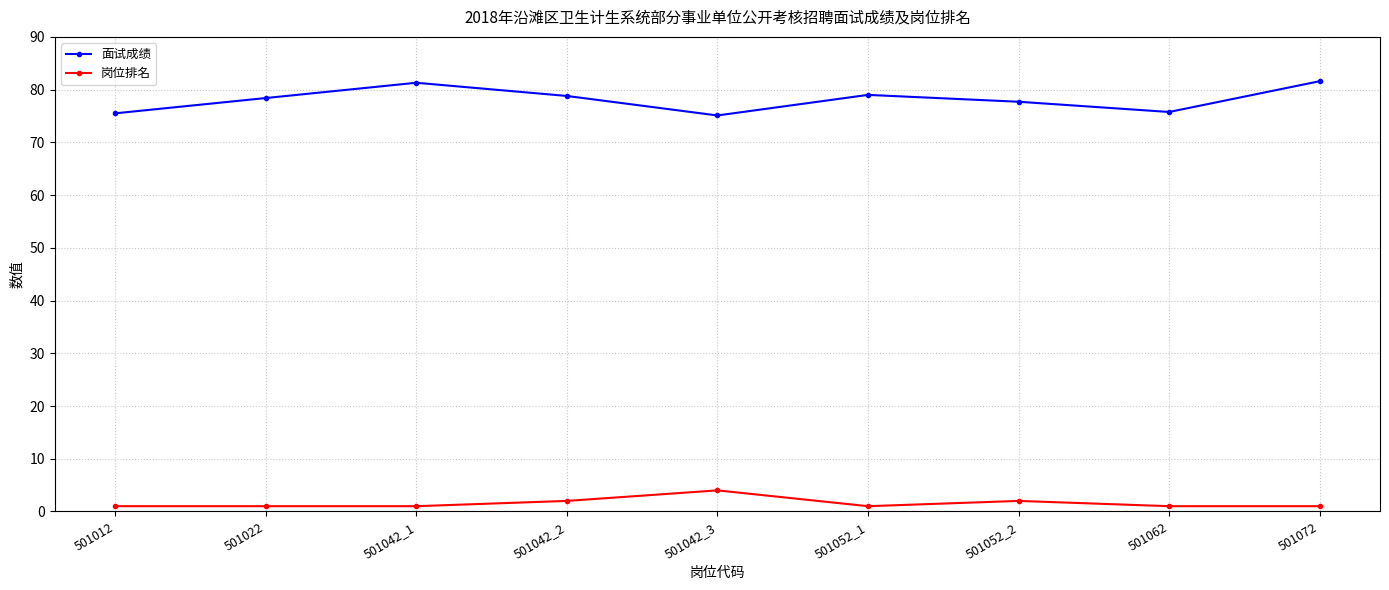

Rank the series by their maximum value, from highest to lowest.

面试成绩, 岗位排名